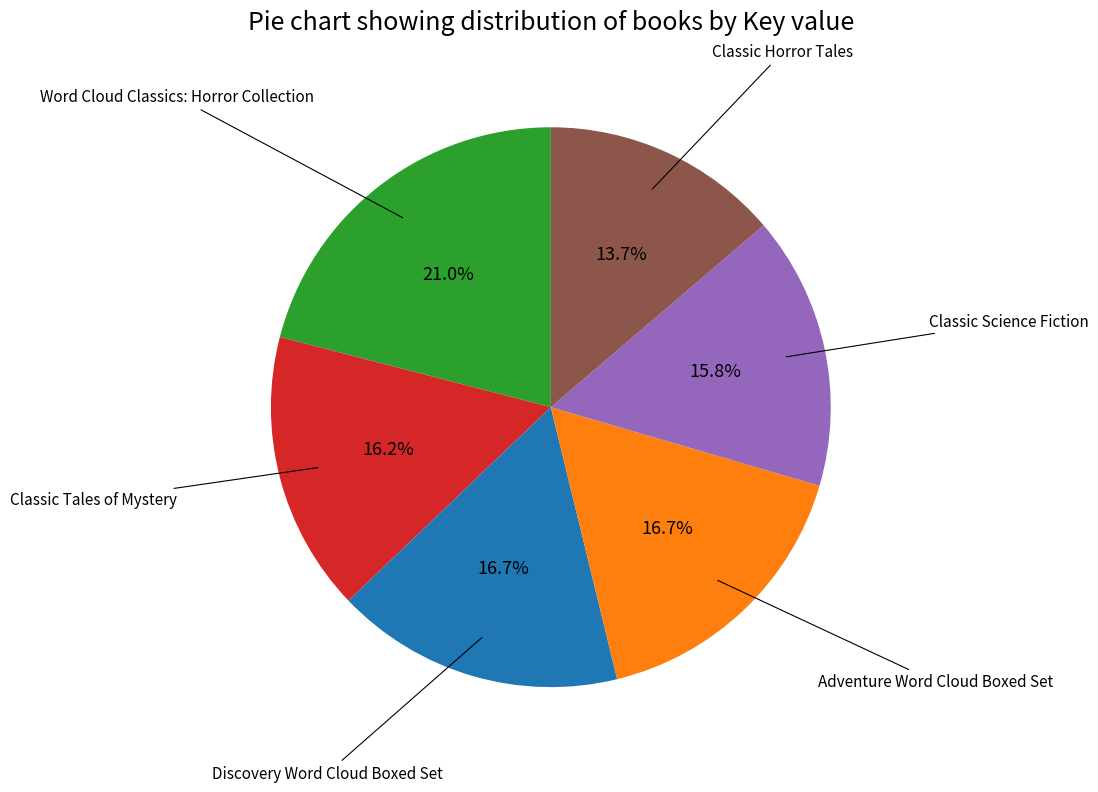

Is there any slice that represents more than half of the pie?

No